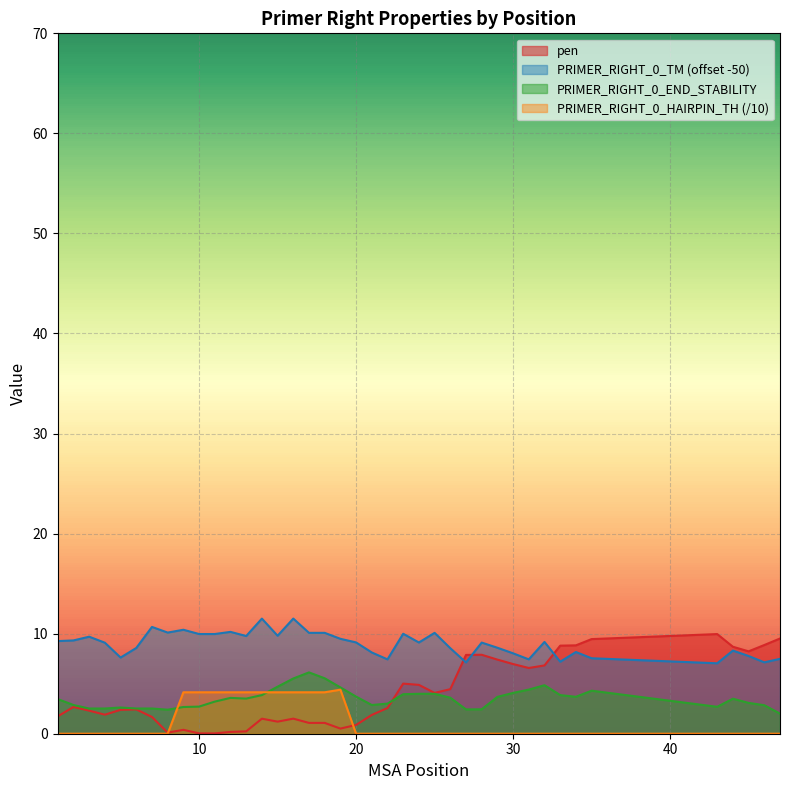

Read the pen value at 23.

5.0